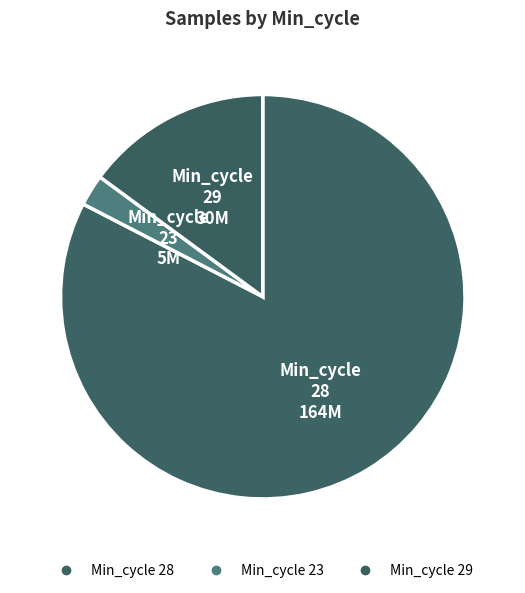

How many segments does this pie chart have?

3